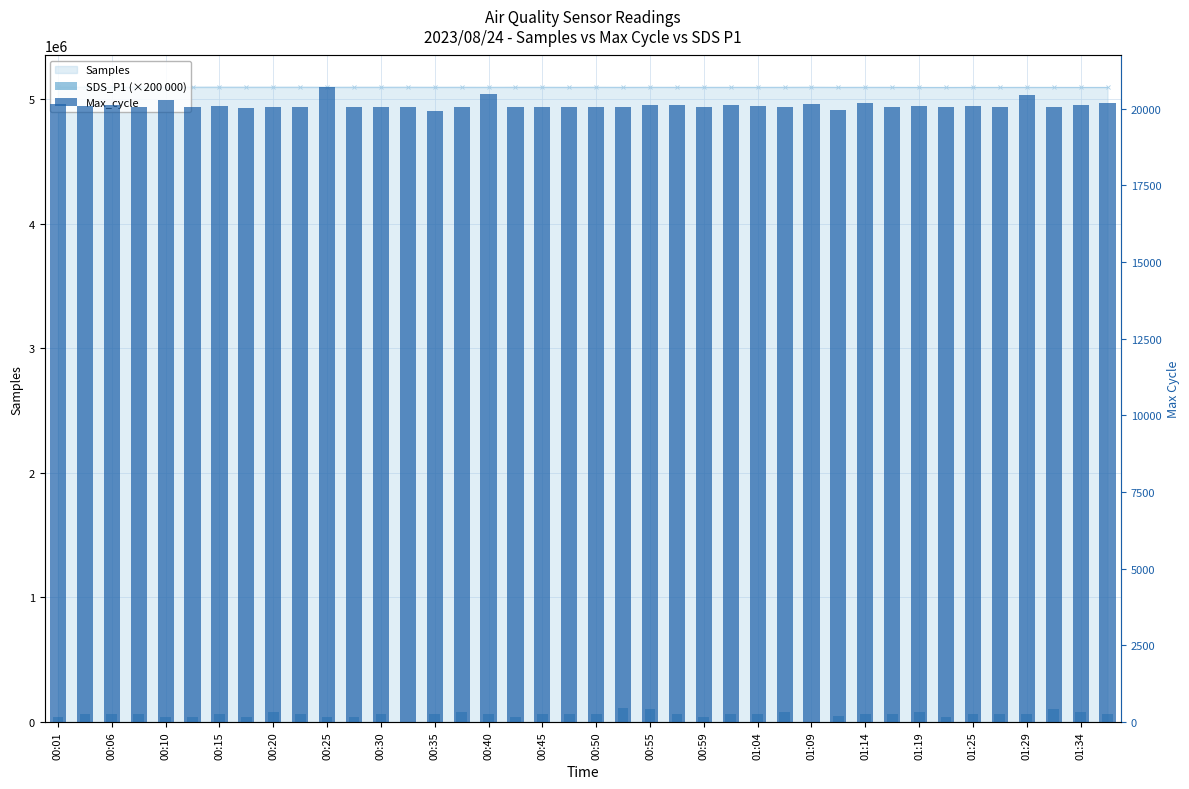

What is the highest value of the SDS_P1 (×200 000) series?

110000.0